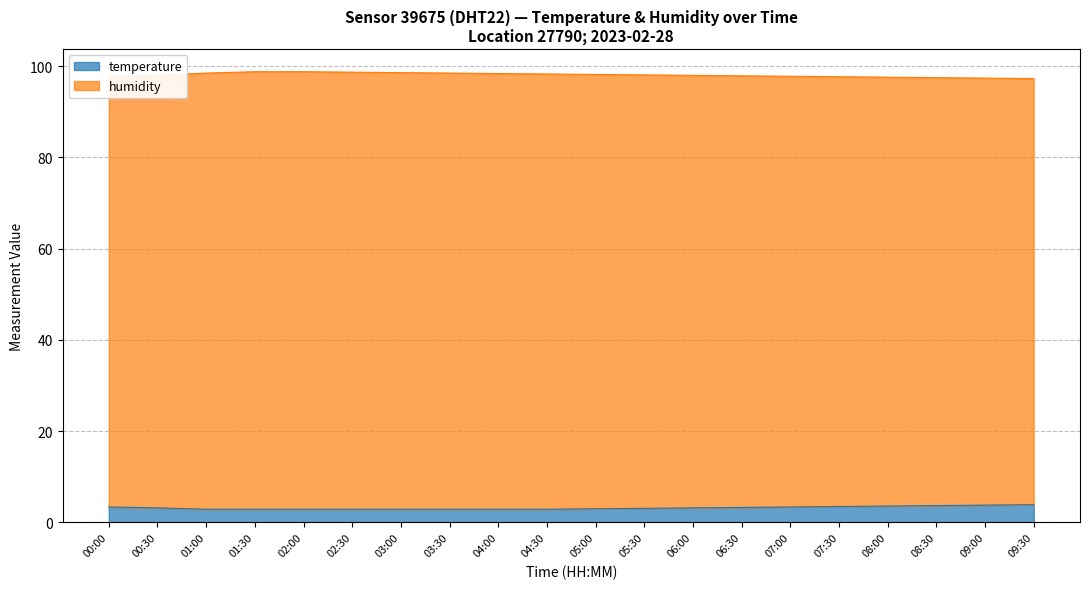

What are all the series names shown in the legend?

temperature, humidity